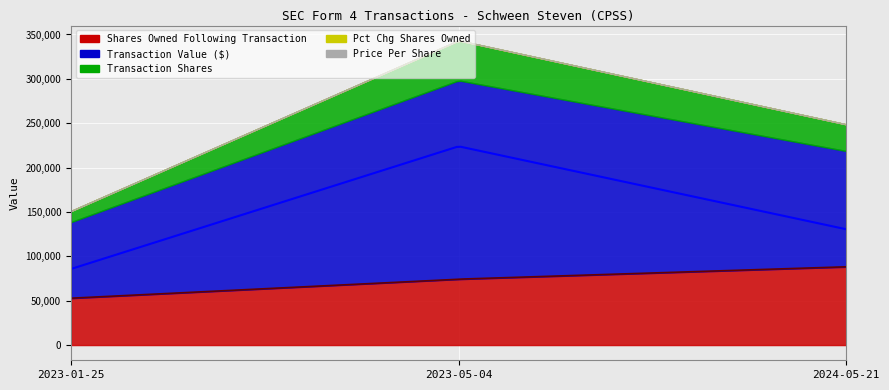

What is the minimum value shown in the chart?

4.3